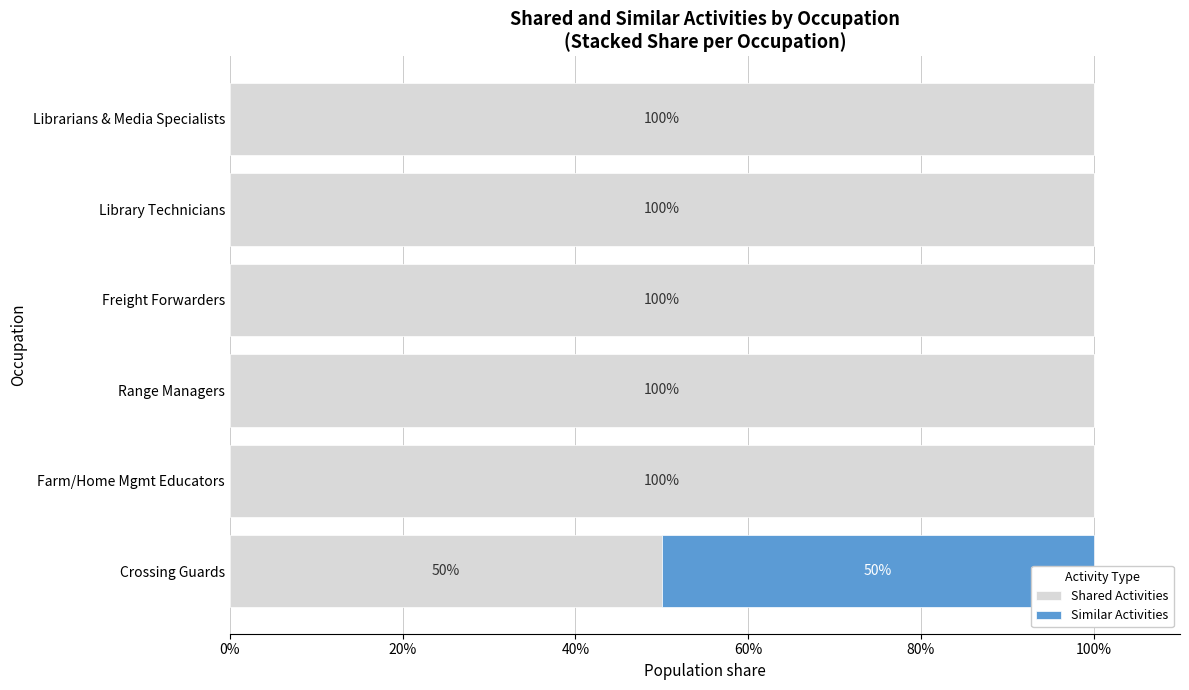

At Freight Forwarders, list the series in order from smallest to largest.

Similar Activities, Shared Activities